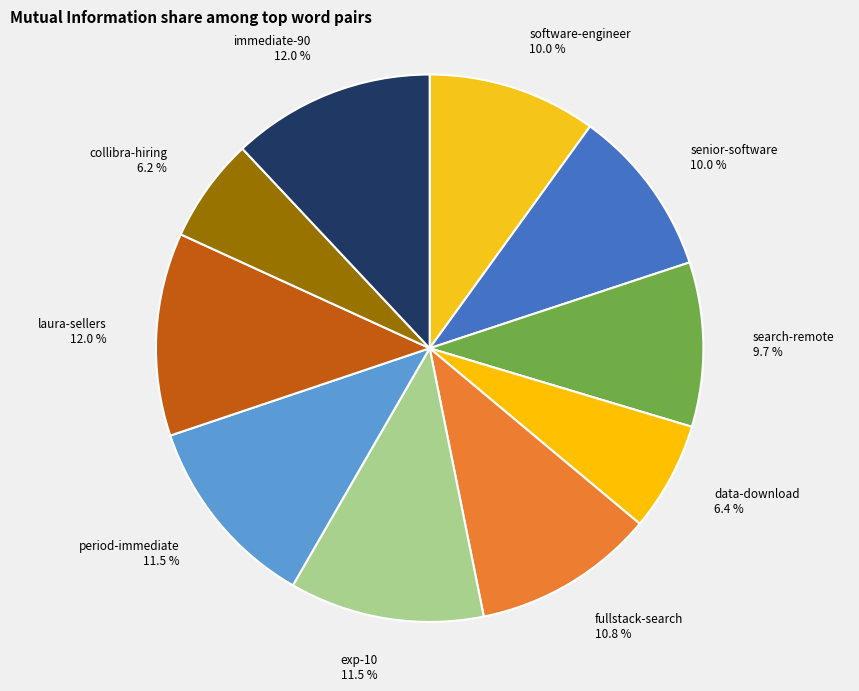

To the nearest percent, what portion does collibra-hiring represent?

6%